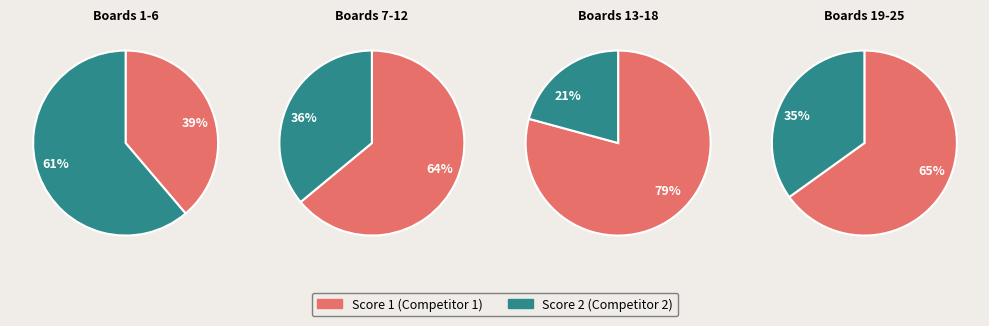

Which series changed the most between 8 and 14?

Score 1 wins